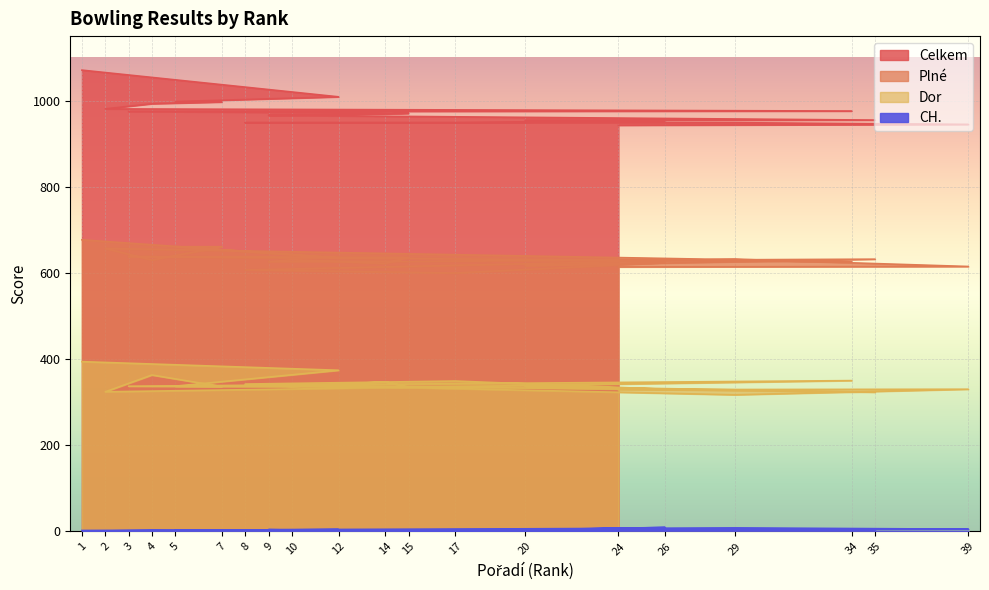

What is the value of the Plné point at the 10th from the left?

622